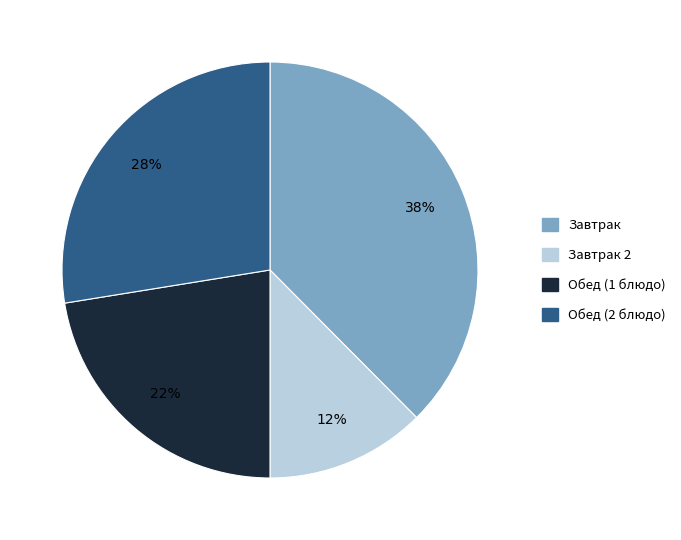

To the nearest percent, what is the average slice percentage?

25%